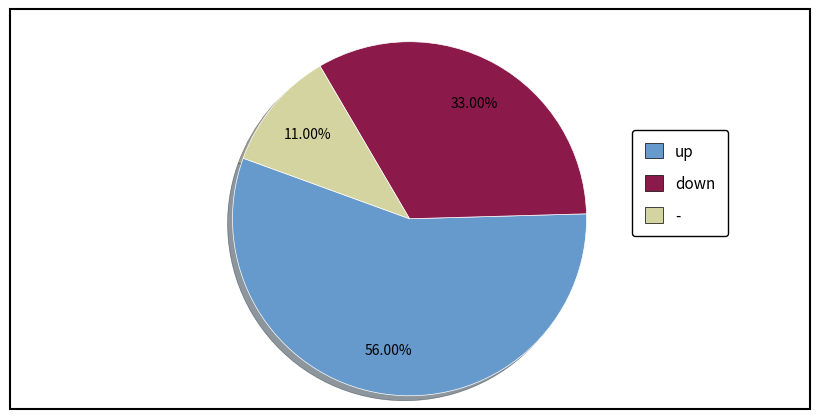

What portion of the pie excludes down?

67.0%